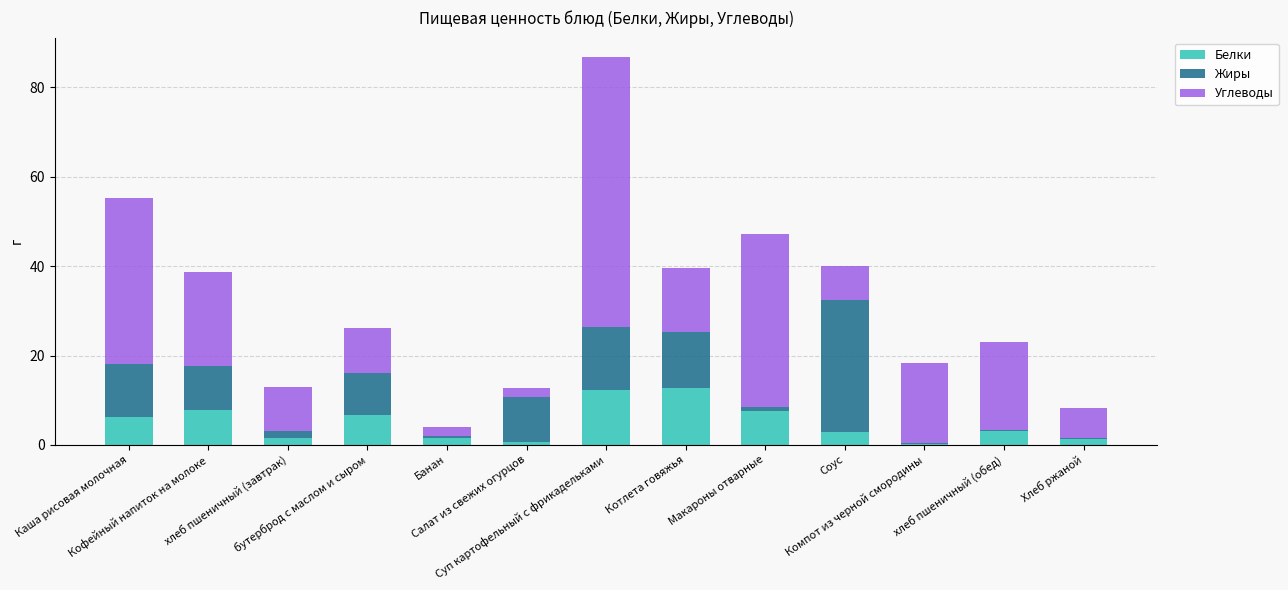

What is the maximum value for Белки?

12.8